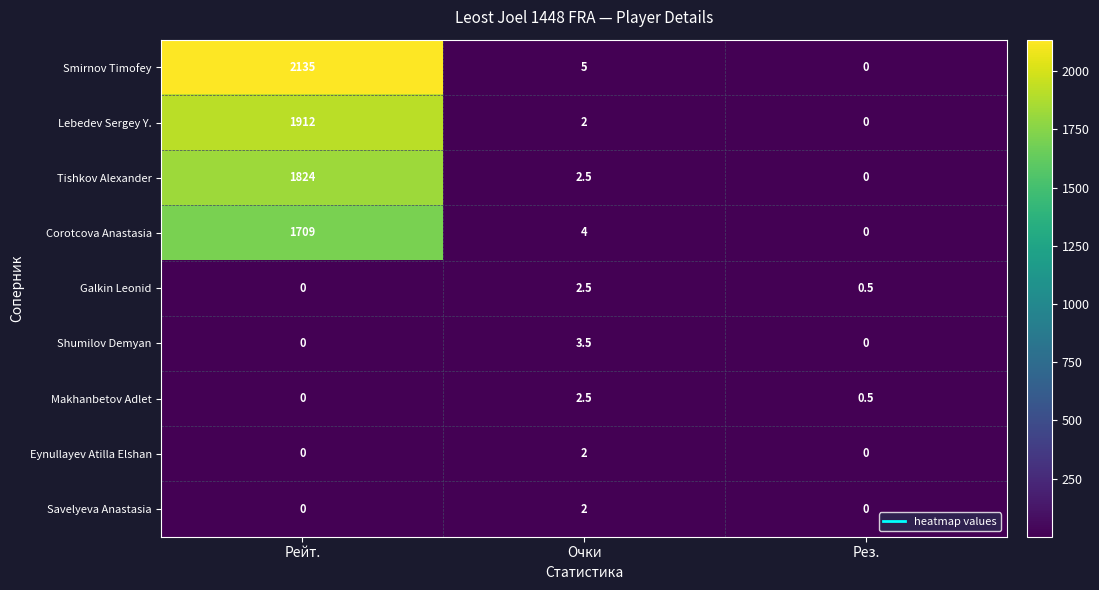

Count the number of data series in this chart.

9